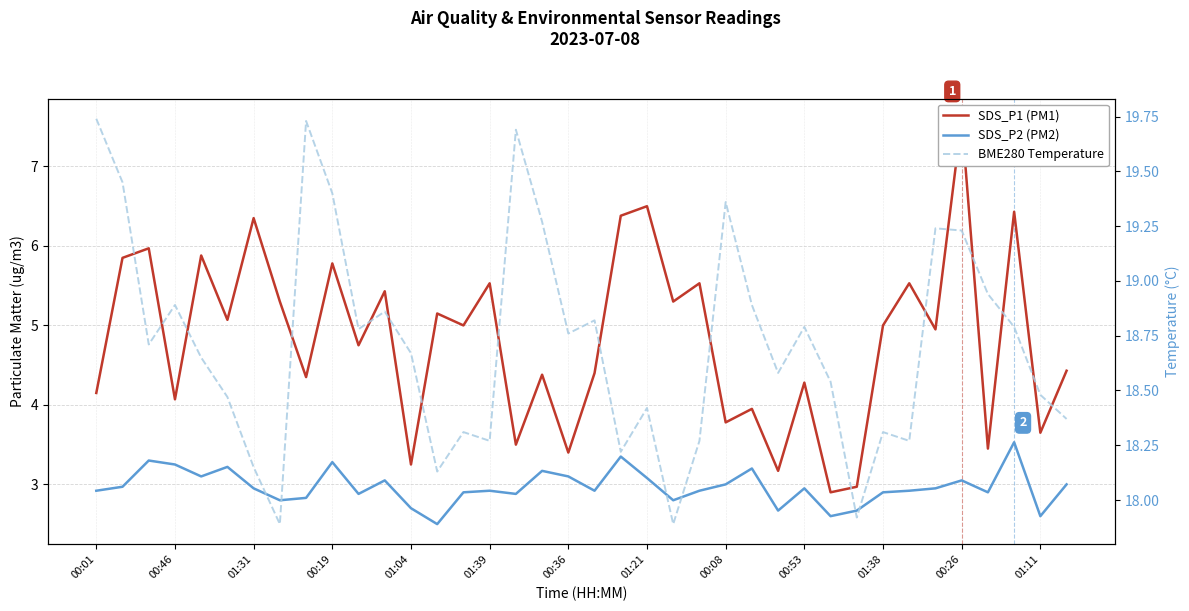

The SDS_P1 (PM1) series shows 1.5 at 34. True or false?

False